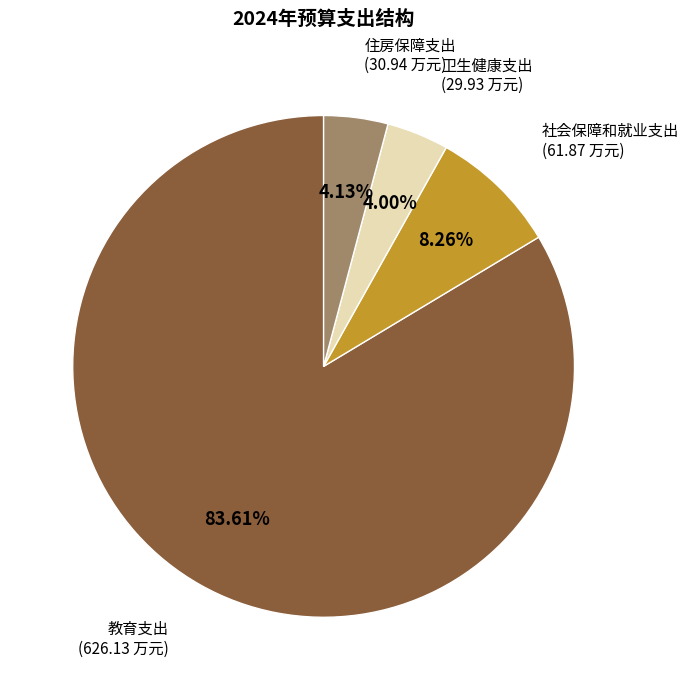

What is the largest slice in the pie chart?

教育支出